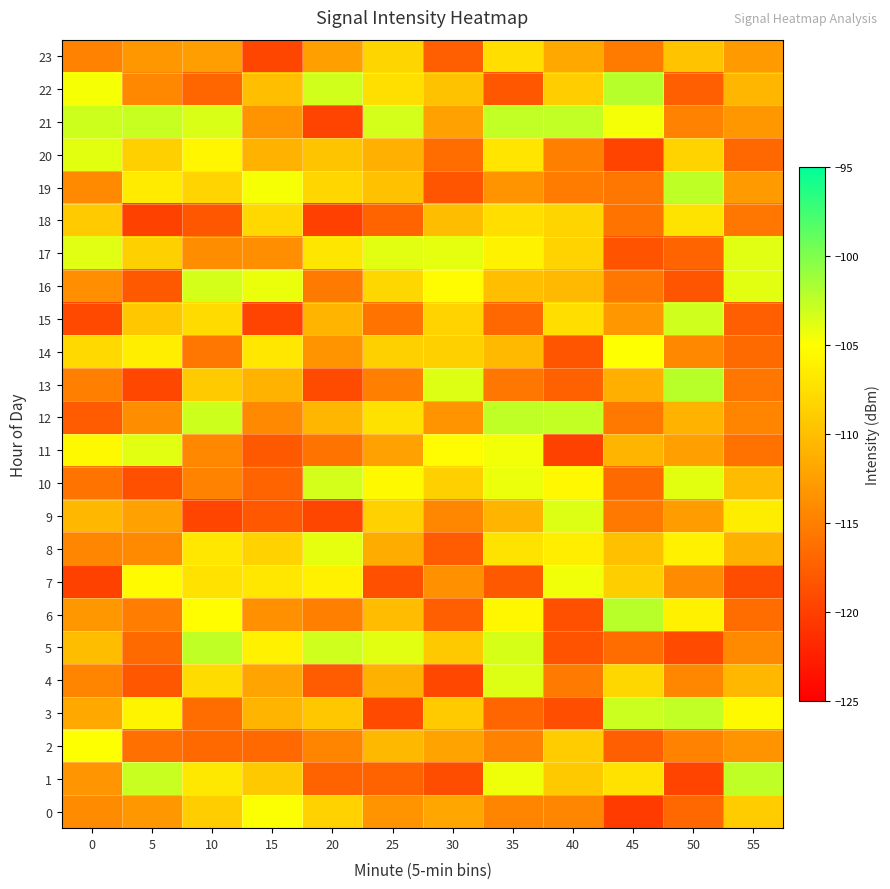

Reading right to left, list all the values displayed in this chart.

0: 55=-109.0	50=-116.8	45=-120.3	40=-114.4	35=-114.5	30=-112.0	25=-113.3	20=-108.5	15=-104.9	10=-108.9	5=-113.0	0=-114.1
1: 55=-102.5	50=-119.6	45=-107.3	40=-109.2	35=-104.4	30=-119.0	25=-117.2	20=-117.2	15=-109.2	10=-106.8	5=-102.9	0=-113.3
2: 55=-113.4	50=-114.7	45=-117.5	40=-109.0	35=-114.8	30=-112.2	25=-110.6	20=-114.5	15=-116.7	10=-116.7	5=-116.2	0=-105.0
3: 55=-105.4	50=-102.6	45=-102.9	40=-118.8	35=-116.9	30=-109.1	25=-119.2	20=-109.3	15=-110.7	10=-116.4	5=-105.9	0=-111.8
4: 55=-110.6	50=-114.4	45=-108.1	40=-115.3	35=-103.6	30=-119.4	25=-111.1	20=-117.8	15=-112.1	10=-107.7	5=-118.2	0=-114.5
5: 55=-114.1	50=-119.2	45=-116.5	40=-118.4	35=-103.4	30=-109.2	25=-103.9	20=-103.1	15=-106.0	10=-102.5	5=-116.7	0=-110.2
6: 55=-116.4	50=-106.1	45=-102.2	40=-118.7	35=-105.6	30=-117.5	25=-110.2	20=-114.9	15=-113.6	10=-105.1	5=-115.1	0=-113.0
7: 55=-118.9	50=-114.0	45=-108.8	40=-104.5	35=-117.9	30=-113.5	25=-118.7	20=-106.1	15=-106.9	10=-107.3	5=-105.3	0=-119.9
8: 55=-111.1	50=-106.1	45=-109.9	40=-106.3	35=-107.2	30=-117.8	25=-111.5	20=-104.0	15=-108.5	10=-106.9	5=-114.1	0=-114.4
9: 55=-106.4	50=-112.6	45=-115.5	40=-103.7	35=-110.8	30=-114.3	25=-108.5	20=-119.4	15=-118.1	10=-119.5	5=-112.3	0=-110.6
10: 55=-110.3	50=-103.9	45=-116.6	40=-105.5	35=-104.3	30=-108.6	25=-105.5	20=-103.3	15=-117.1	10=-114.8	5=-118.6	0=-115.9
11: 55=-116.0	50=-112.5	45=-110.8	40=-119.9	35=-104.5	30=-105.3	25=-112.3	20=-115.9	15=-118.0	10=-114.3	5=-103.9	0=-105.5
12: 55=-114.6	50=-111.0	45=-115.5	40=-102.7	35=-102.5	30=-113.5	25=-107.3	20=-110.7	15=-114.2	10=-103.0	5=-113.9	0=-117.8
13: 55=-115.6	50=-102.3	45=-111.2	40=-117.4	35=-115.7	30=-103.7	25=-115.0	20=-119.1	15=-111.0	10=-109.0	5=-119.3	0=-114.9
14: 55=-116.6	50=-114.2	45=-105.0	40=-118.4	35=-110.4	30=-108.6	25=-108.6	20=-113.4	15=-106.9	10=-115.7	5=-106.3	0=-107.9
15: 55=-117.5	50=-103.1	45=-113.0	40=-107.6	35=-116.9	30=-108.4	25=-115.9	20=-110.8	15=-119.7	10=-107.8	5=-109.4	0=-119.3
16: 55=-103.9	50=-118.3	45=-115.6	40=-110.5	35=-110.0	30=-105.3	25=-108.1	20=-115.4	15=-104.2	10=-103.4	5=-118.0	0=-113.9
17: 55=-103.8	50=-117.1	45=-118.5	40=-108.4	35=-106.0	30=-104.0	25=-103.9	20=-106.9	15=-113.7	10=-113.9	5=-108.6	0=-103.8
18: 55=-115.7	50=-107.2	45=-116.0	40=-108.3	35=-107.5	30=-110.1	25=-117.1	20=-119.9	15=-108.1	10=-118.2	5=-119.8	0=-109.1
19: 55=-112.9	50=-102.5	45=-115.6	40=-115.2	35=-113.4	30=-118.3	25=-109.8	20=-108.2	15=-104.7	10=-108.3	5=-106.6	0=-114.1
20: 55=-116.8	50=-108.4	45=-119.6	40=-114.9	35=-107.0	30=-116.5	25=-111.1	20=-109.6	15=-111.0	10=-105.7	5=-108.6	0=-103.9
21: 55=-113.1	50=-114.7	45=-104.6	40=-102.7	35=-102.6	30=-112.3	25=-103.3	20=-119.7	15=-113.3	10=-103.5	5=-102.8	0=-103.1
22: 55=-110.7	50=-117.5	45=-102.2	40=-108.9	35=-118.3	30=-109.7	25=-107.5	20=-103.1	15=-110.0	10=-116.9	5=-114.3	0=-104.7
23: 55=-112.9	50=-109.7	45=-115.3	40=-111.7	35=-107.6	30=-117.5	25=-108.3	20=-112.4	15=-119.5	10=-112.6	5=-113.1	0=-114.7